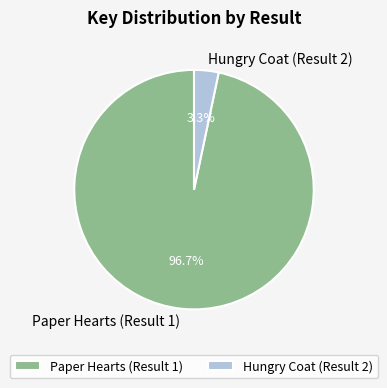

How much of the chart is everything except Paper Hearts (Result 1)?

3.3%